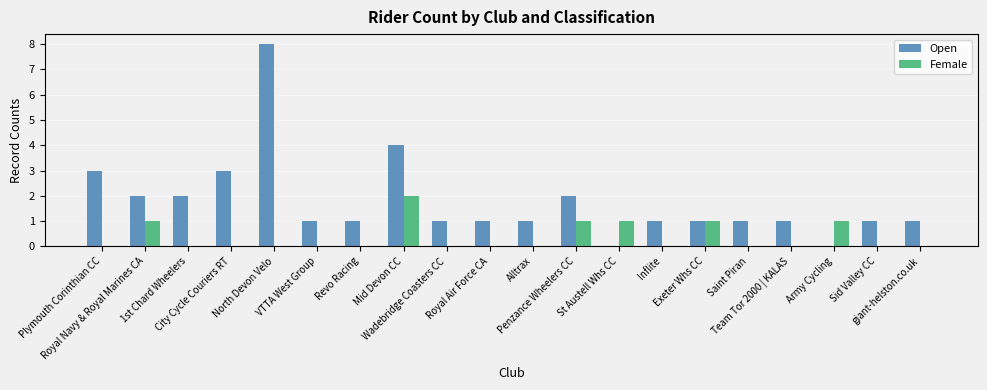

What is the maximum value shown in the chart?

8